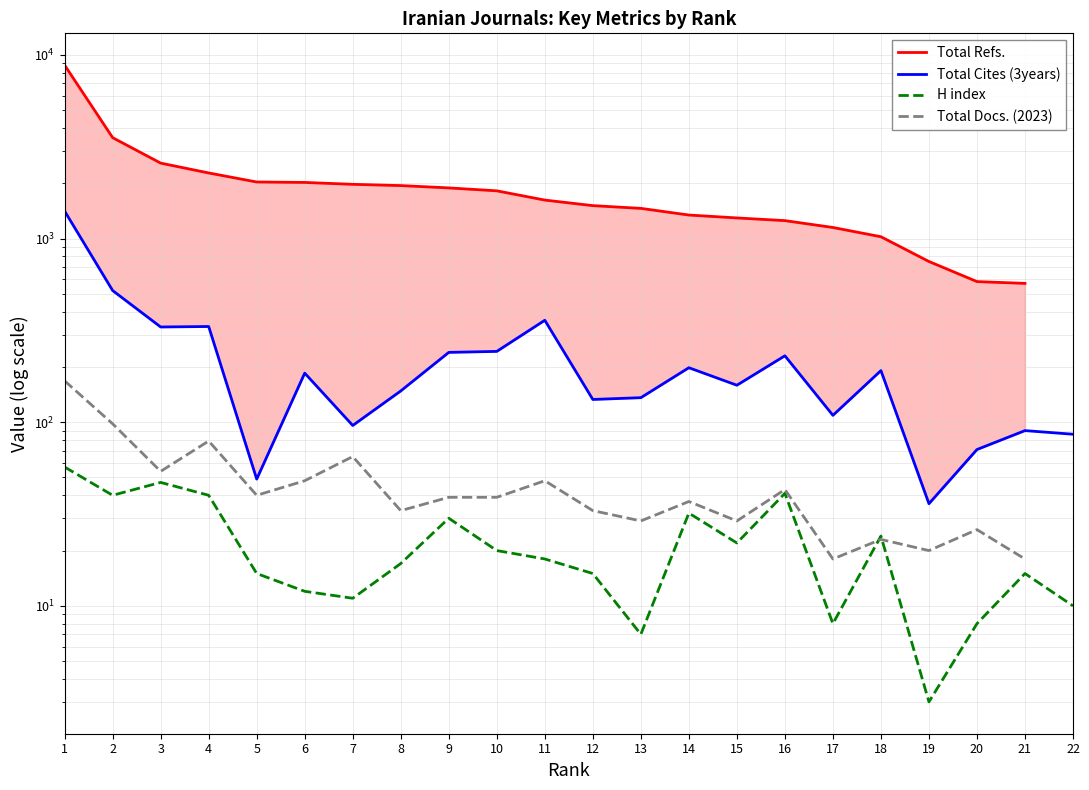

How many data points in Total Docs. (2023) are above 39?

9